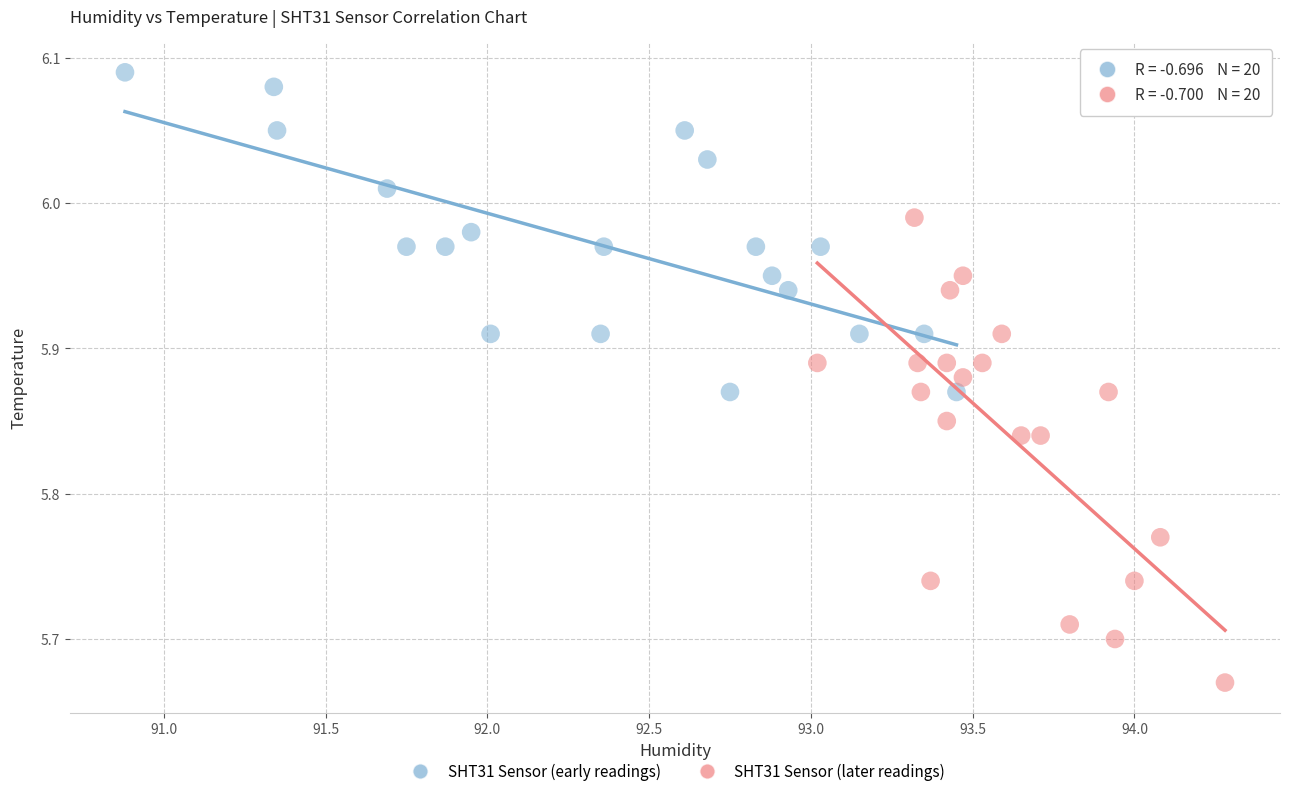

Which series contains the highest Y value?

SHT31 Sensor (early readings)